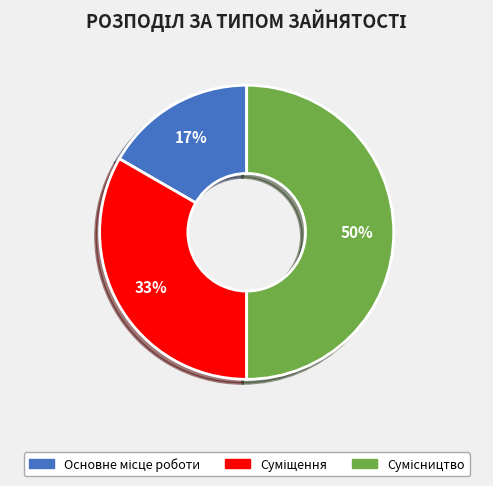

Count the number of slices in the pie.

3